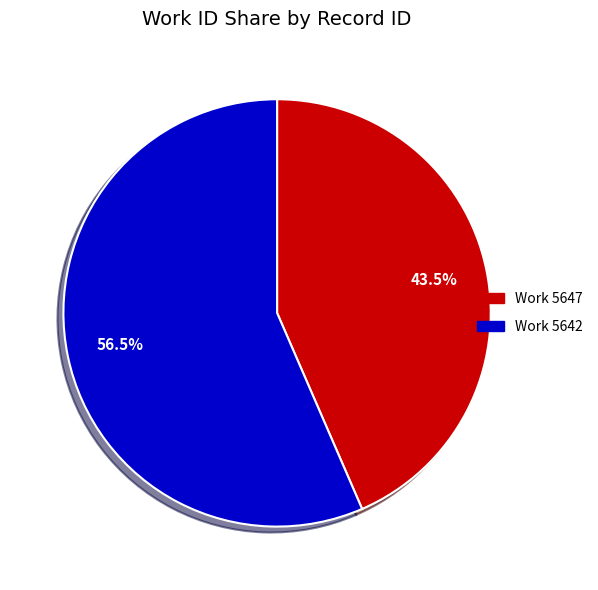

How many slices are in this pie chart?

2